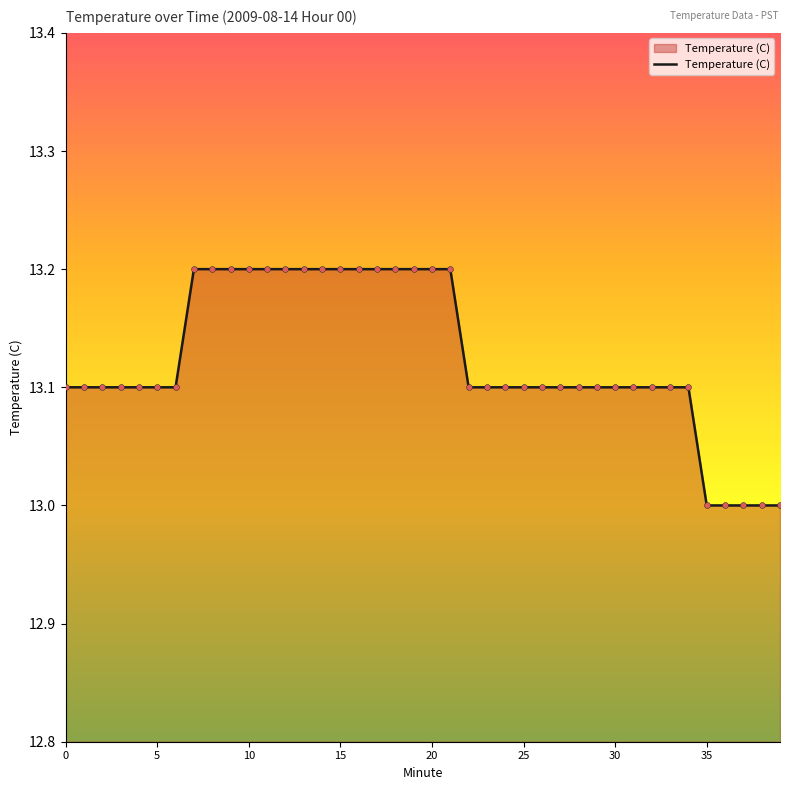

What is the minimum value shown in the chart?

13.0